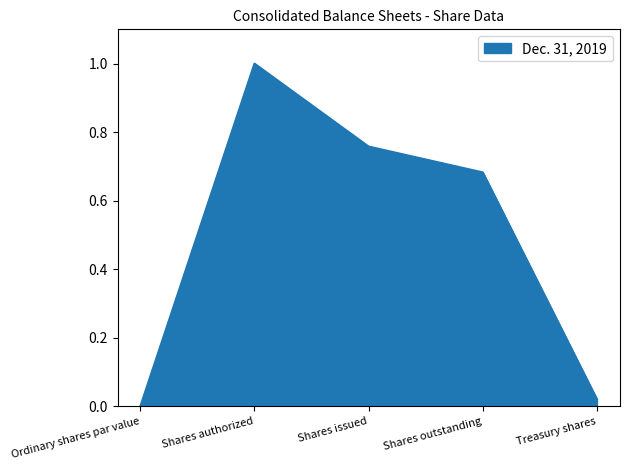

Rank the categories by value from highest to lowest.

Shares authorized, Shares issued, Shares outstanding, Treasury shares, Ordinary shares par value